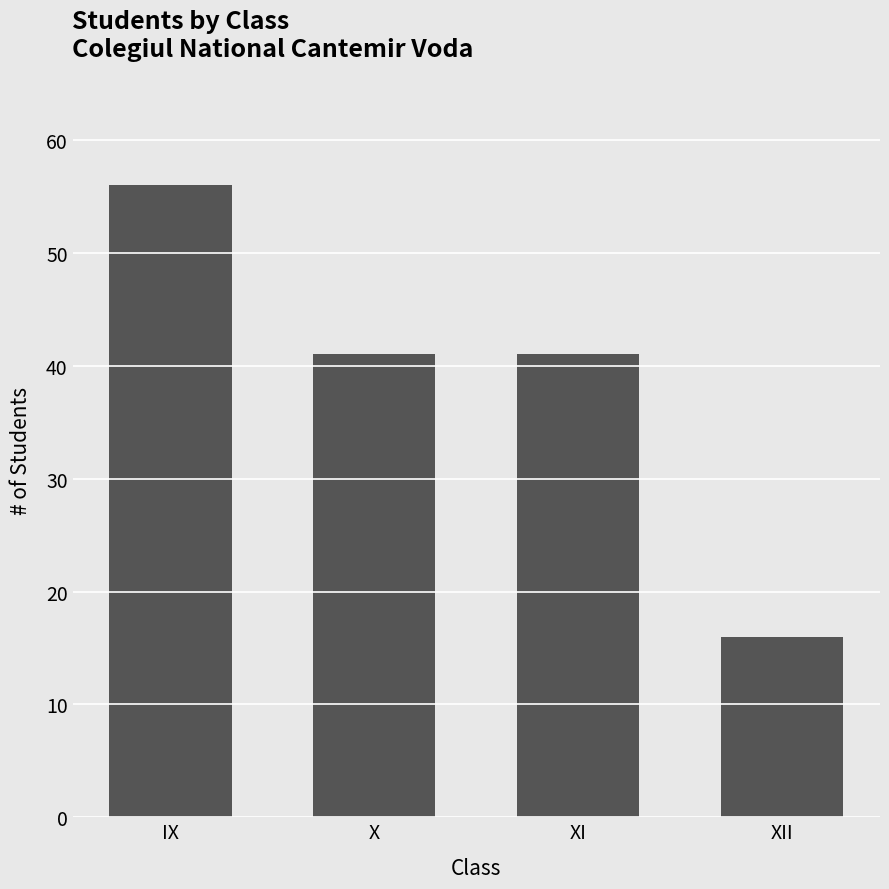

Reading left to right, transcribe all the data shown in this chart.

56	41	41	16